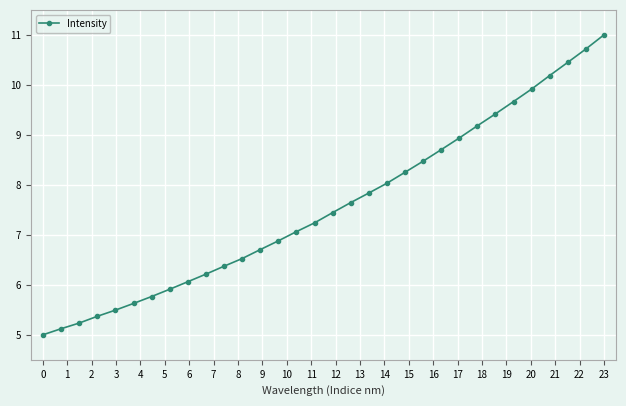

What is the value of the 17th point from the left?

7.4